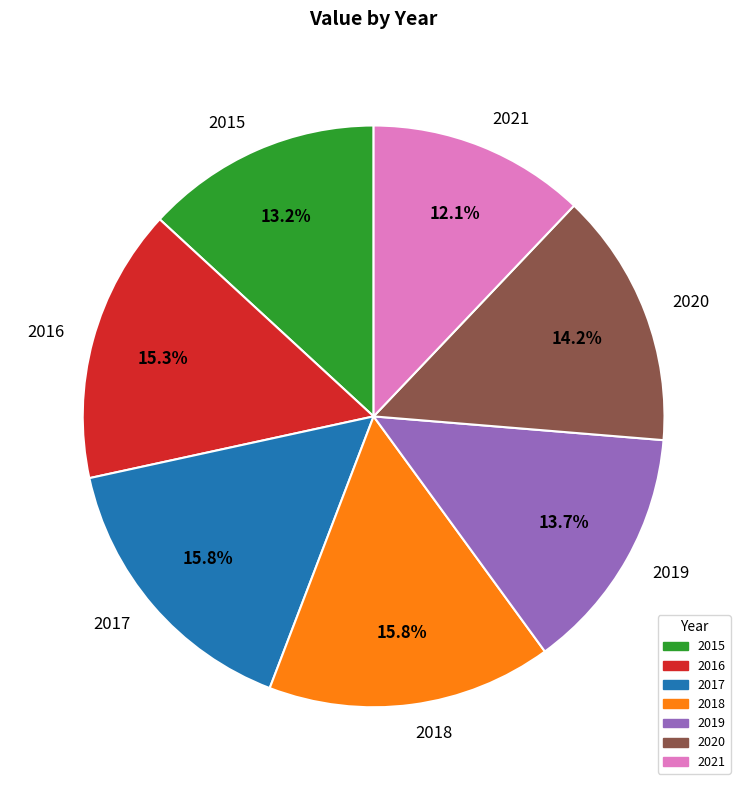

To the nearest percent, what is the combined percentage of 2018 and 2016?

31%